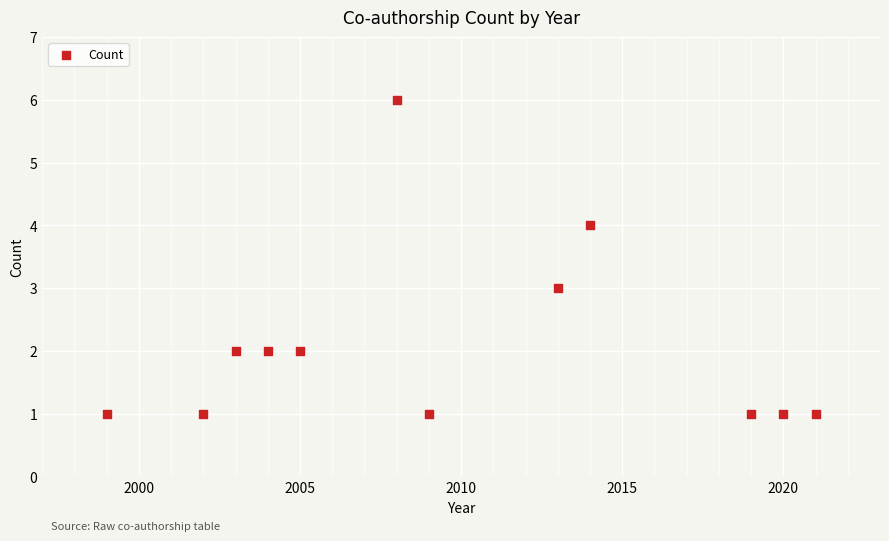

What is the range of Y values (max minus min)?

5